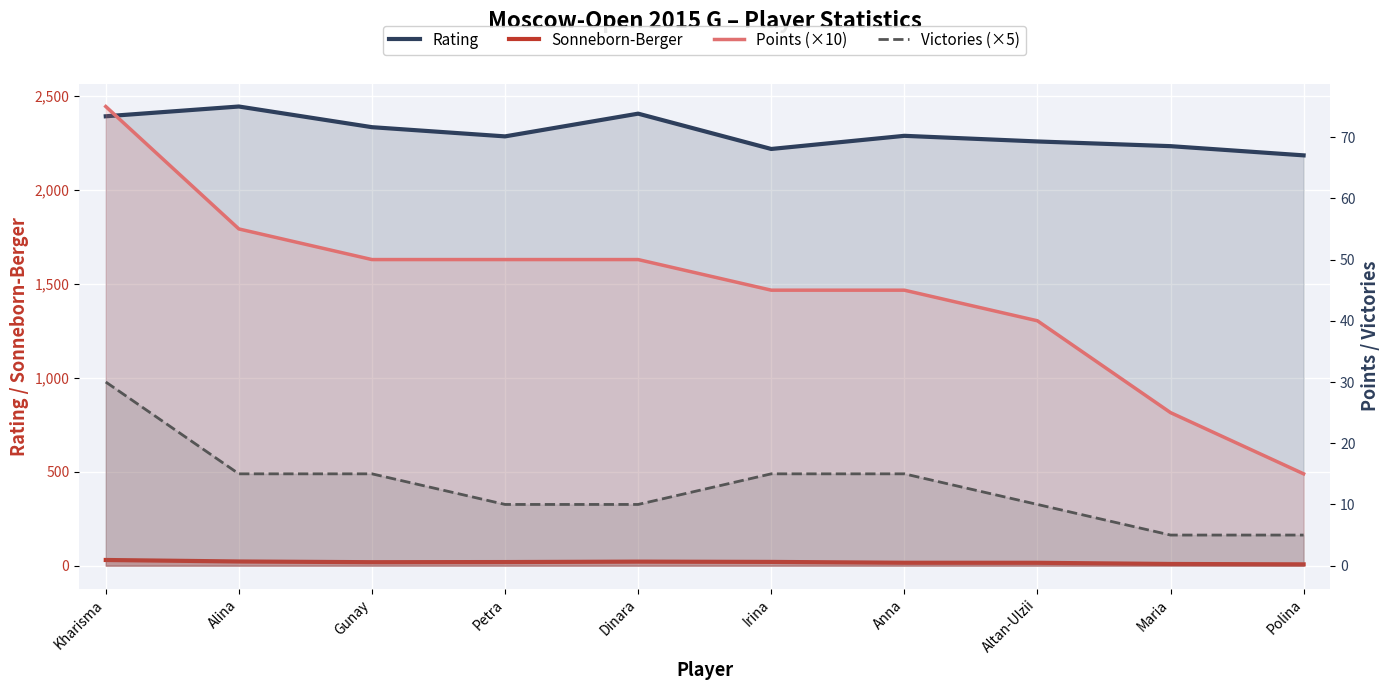

True or false: Rating and Points (×10) intersect in this chart.

False